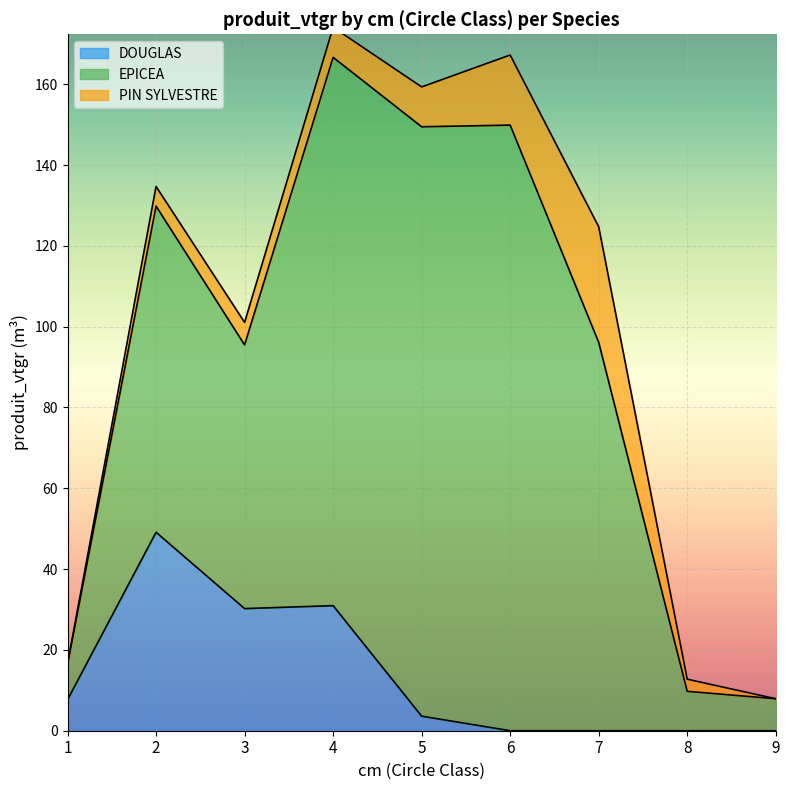

Reading left to right, what are all the values shown in this chart?

DOUGLAS: 1=7.7	2=49.1	3=30.2	4=31.0	5=3.6	6=0.0	7=0.0	8=0.0	9=0.0
EPICEA: 1=8.8	2=80.7	3=65.3	4=135.7	5=145.9	6=149.9	7=96.1	8=9.7	9=7.9
PIN SYLVESTRE: 1=0.1	2=4.9	3=5.6	4=7.5	5=9.9	6=17.4	7=28.6	8=3.0	9=0.0